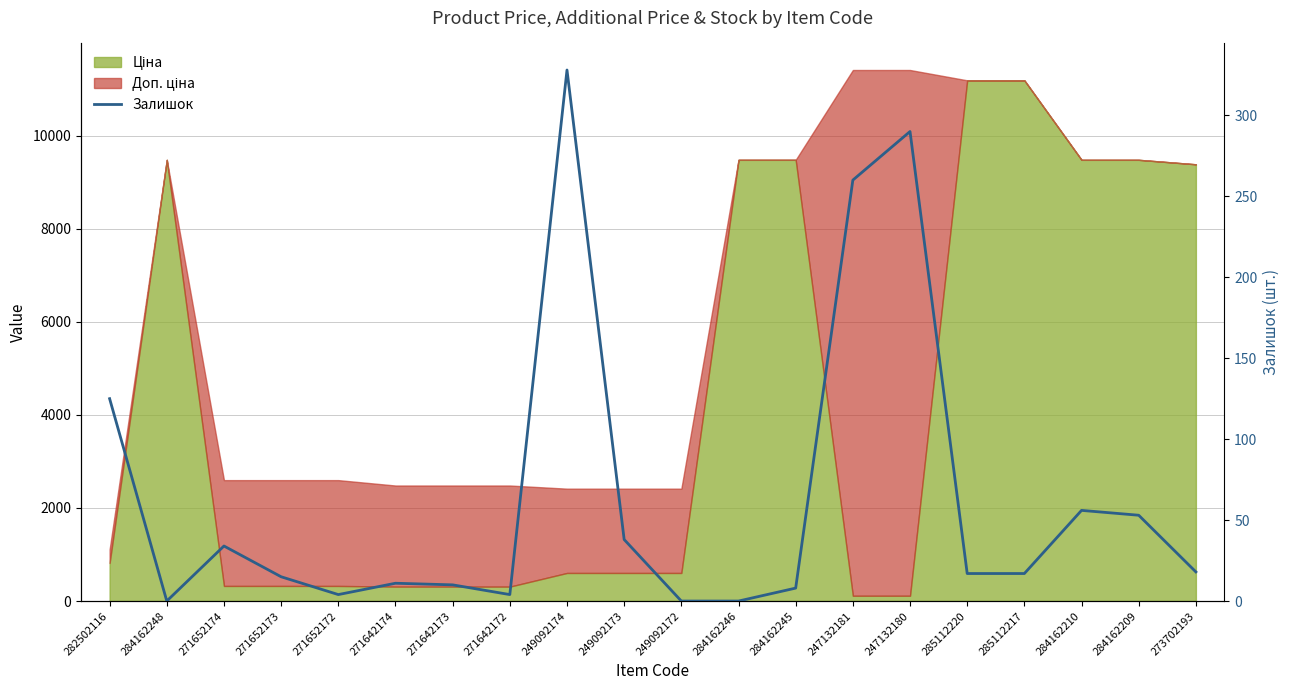

Reading right to left, extract all data points from this chart.

18	53	56	17	17	290	260	8	0	0	38	328	4	10	11	4	15	34	0	125